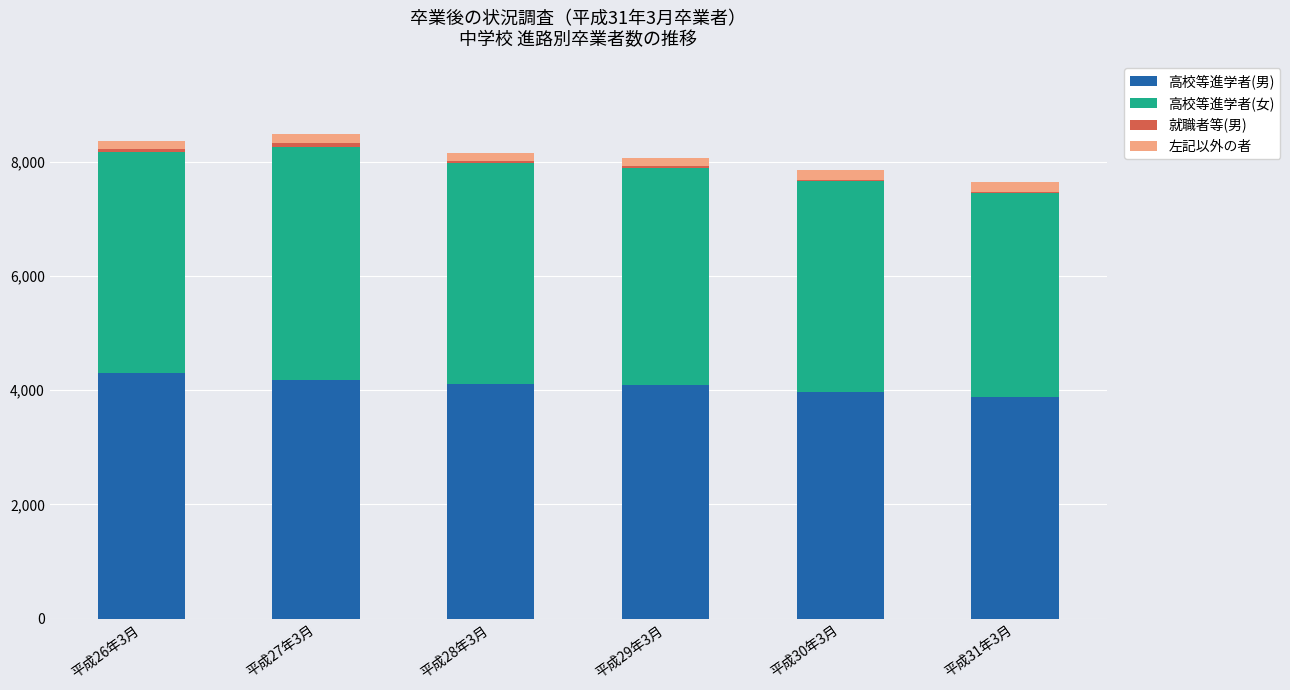

What is the highest value of the 高校等進学者(男) series?

4304